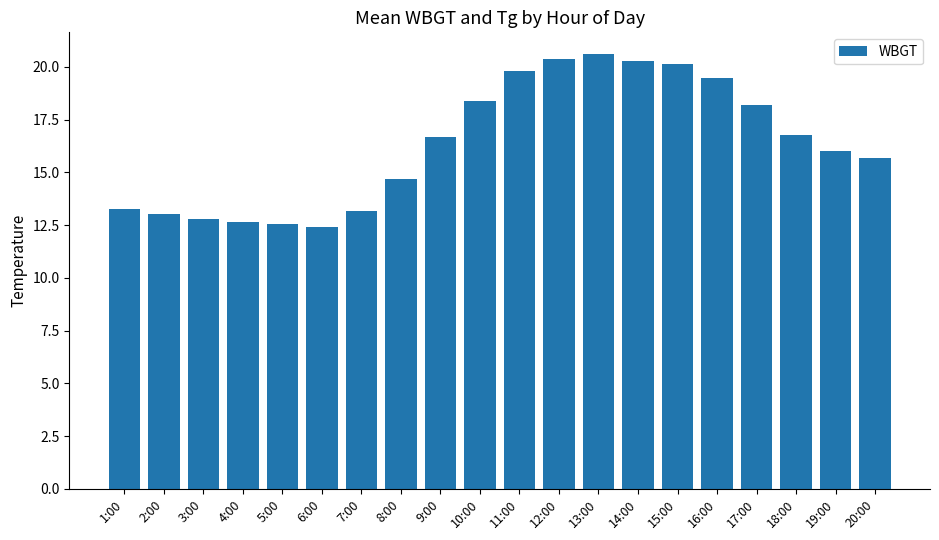

What is the difference between the second highest and second lowest values?

7.8